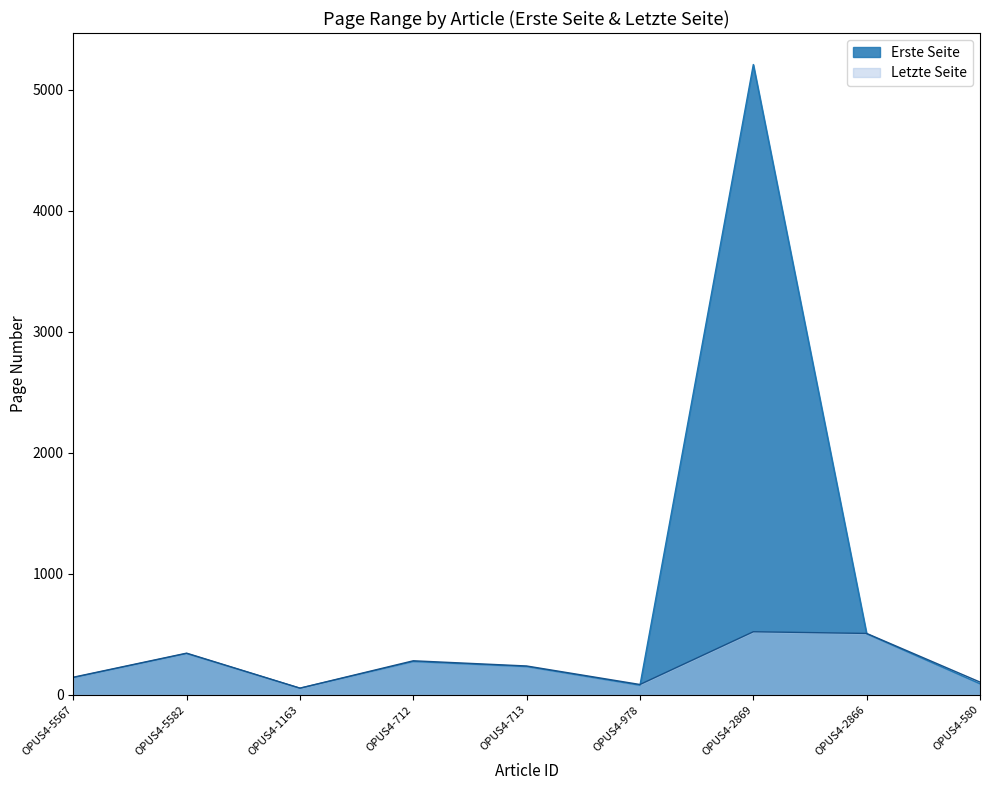

What is the difference between the highest and lowest values at OPUS4-5567?

3